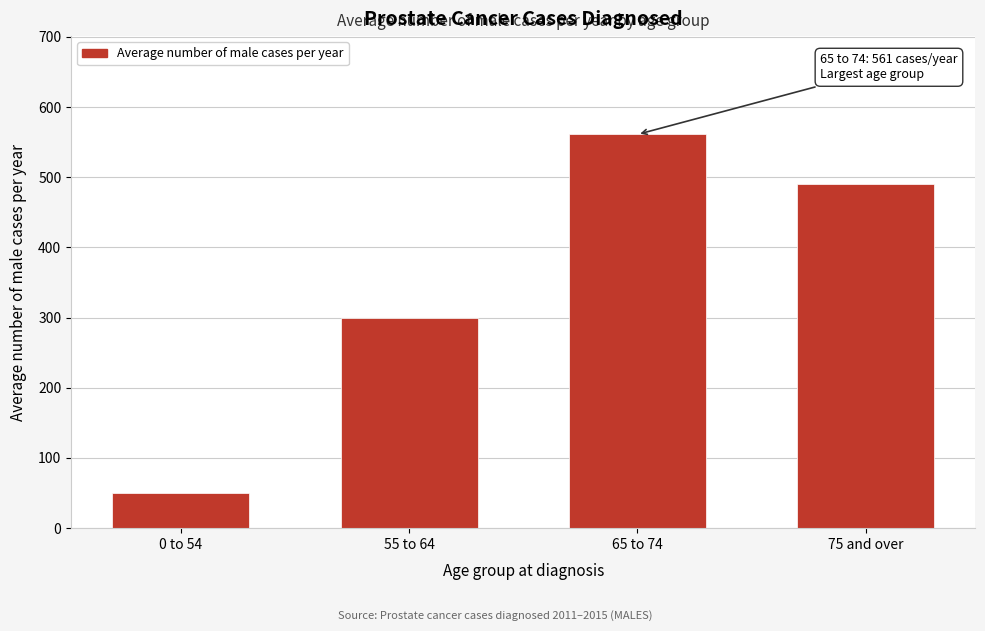

Reading left to right, extract all data points from this chart.

0 to 54=50	55 to 64=299	65 to 74=561	75 and over=491